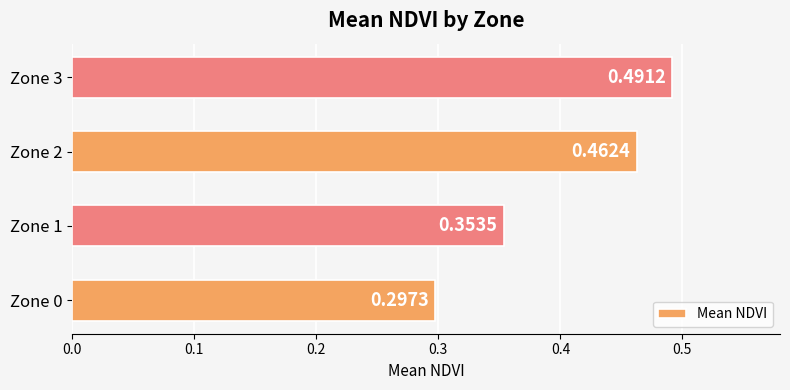

Between Zone 0 and Zone 1, which is larger?

Zone 1